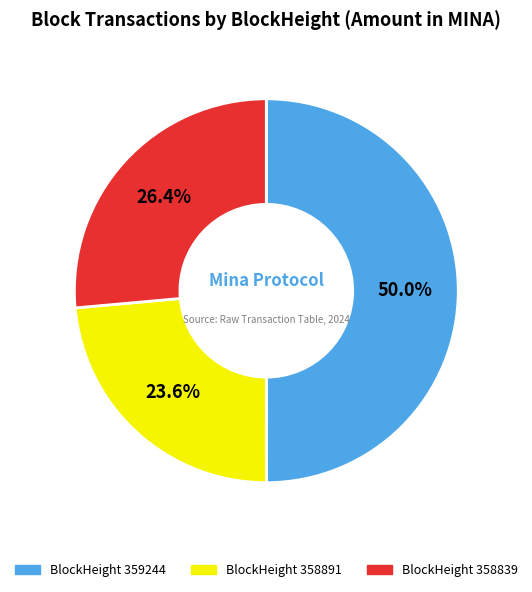

What is the largest slice in the pie chart?

BlockHeight 359244